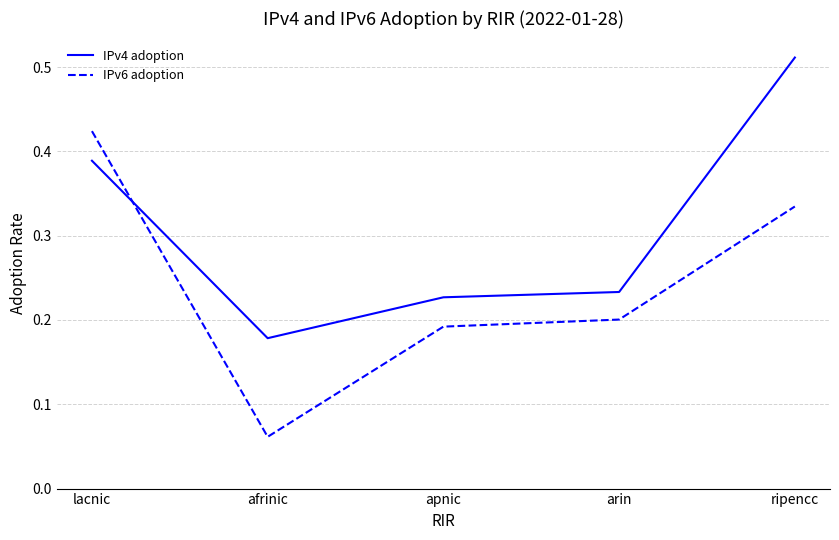

Count the IPv4 adoption values in the range 0 to 1.

5